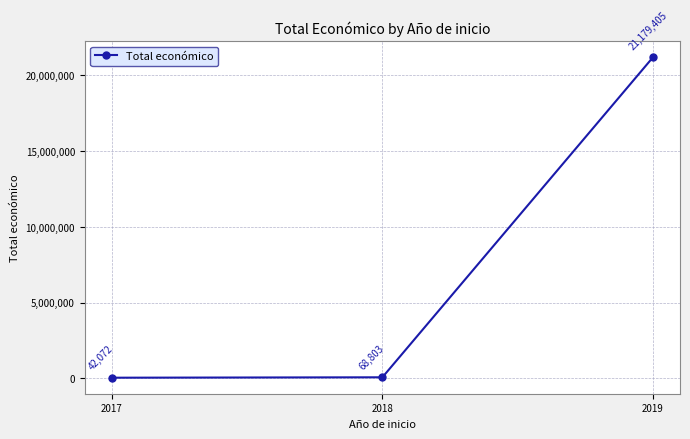

List the labels in order of value, smallest first.

2017, 2018, 2019